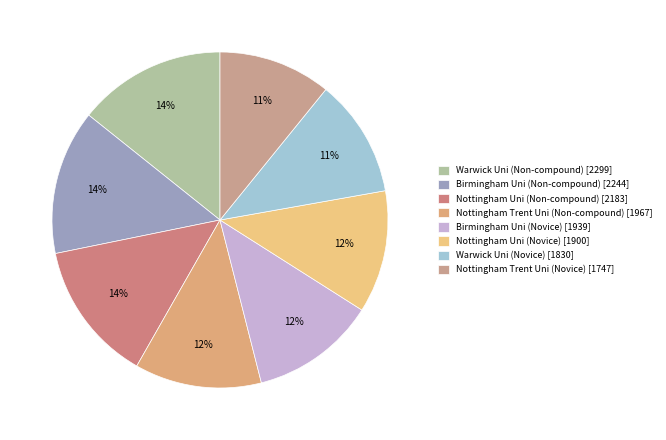

What is the ratio of the value at Nottingham Uni (Non-compound) to the value at Warwick Uni (Novice)?

1.2